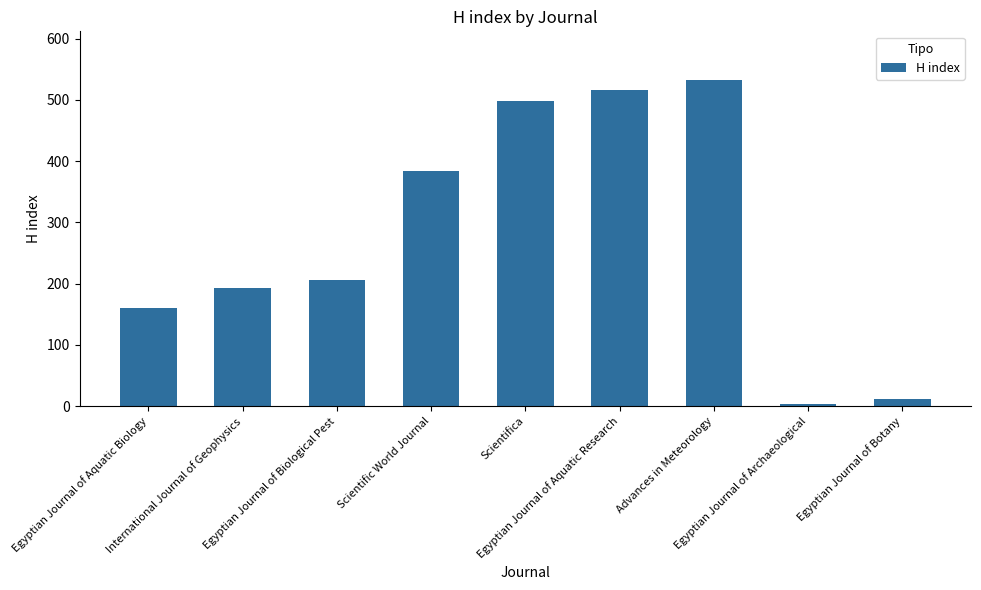

True or false: the data shows 251 at International Journal of Geophysics.

False